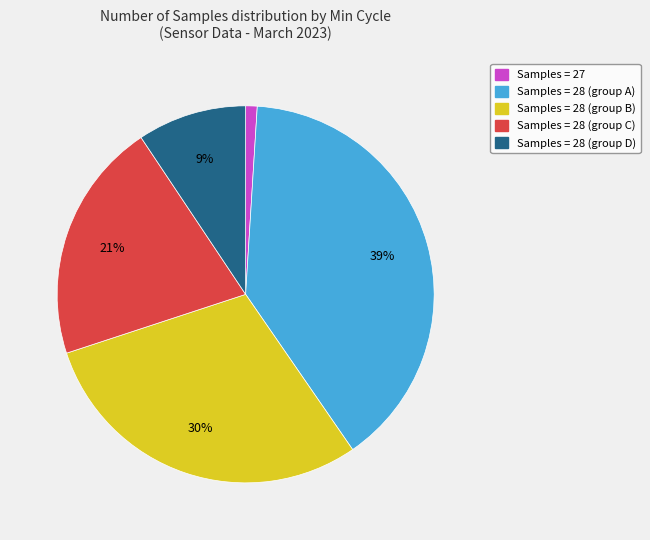

To the nearest percent, what is the difference between the largest and smallest slice percentages?

38%